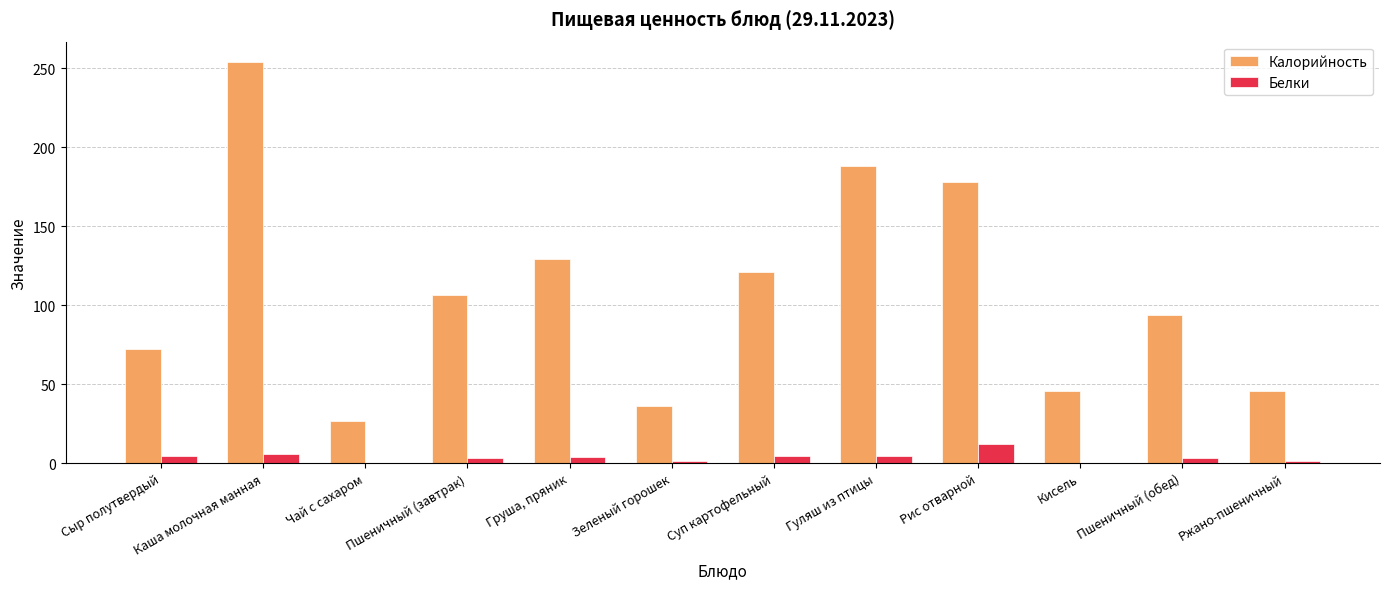

What is the maximum value shown in the chart?

254.0